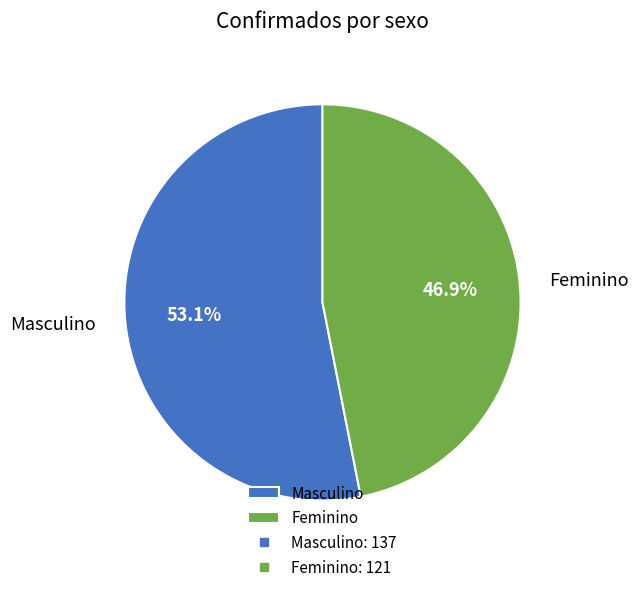

Which has a higher value, Masculino or Feminino?

Masculino